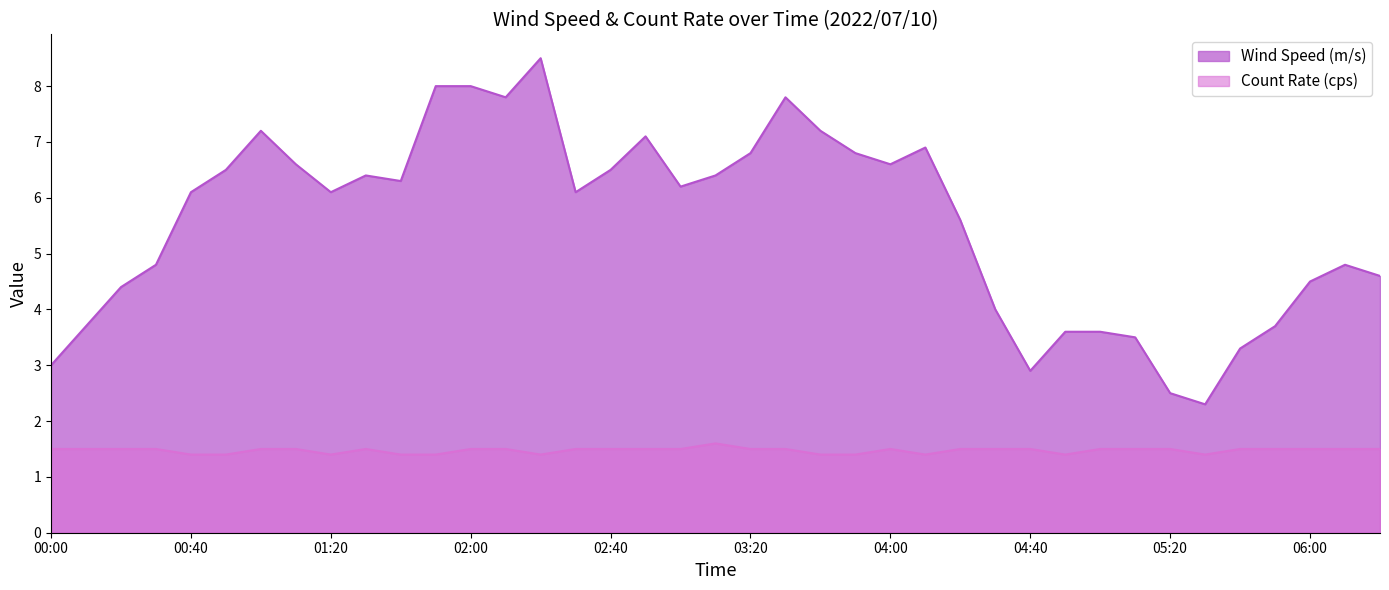

Reading left to right, list all the values displayed in this chart.

Wind Speed (m/s): 3.0	3.7	4.4	4.8	6.1	6.5	7.2	6.6	6.1	6.4	6.3	8.0	8.0	7.8	8.5	6.1	6.5	7.1	6.2	6.4	6.8	7.8	7.2	6.8	6.6	6.9	5.6	4.0	2.9	3.6	3.6	3.5	2.5	2.3	3.3	3.7	4.5	4.8	4.6
Count Rate (cps): 1.5	1.5	1.5	1.5	1.4	1.4	1.5	1.5	1.4	1.5	1.4	1.4	1.5	1.5	1.4	1.5	1.5	1.5	1.5	1.6	1.5	1.5	1.4	1.4	1.5	1.4	1.5	1.5	1.5	1.4	1.5	1.5	1.5	1.4	1.5	1.5	1.5	1.5	1.5